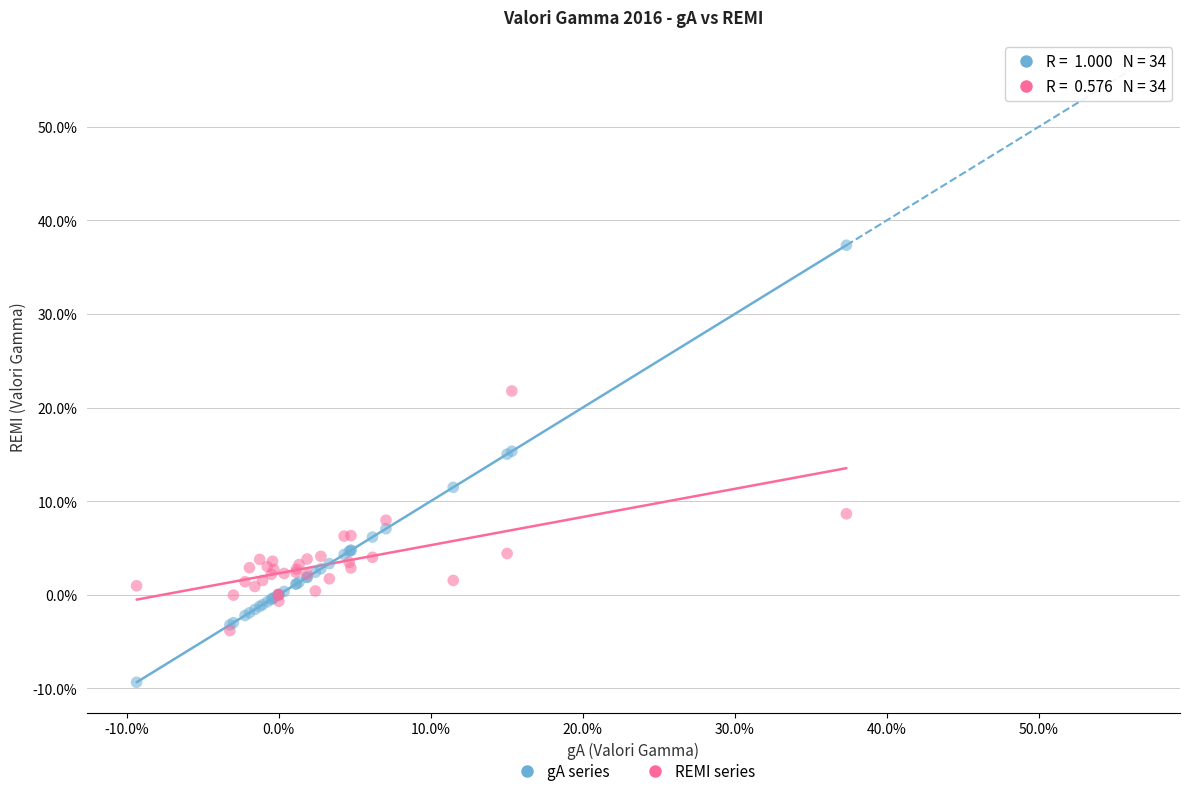

What are all the series names shown in the legend?

gA series, REMI series